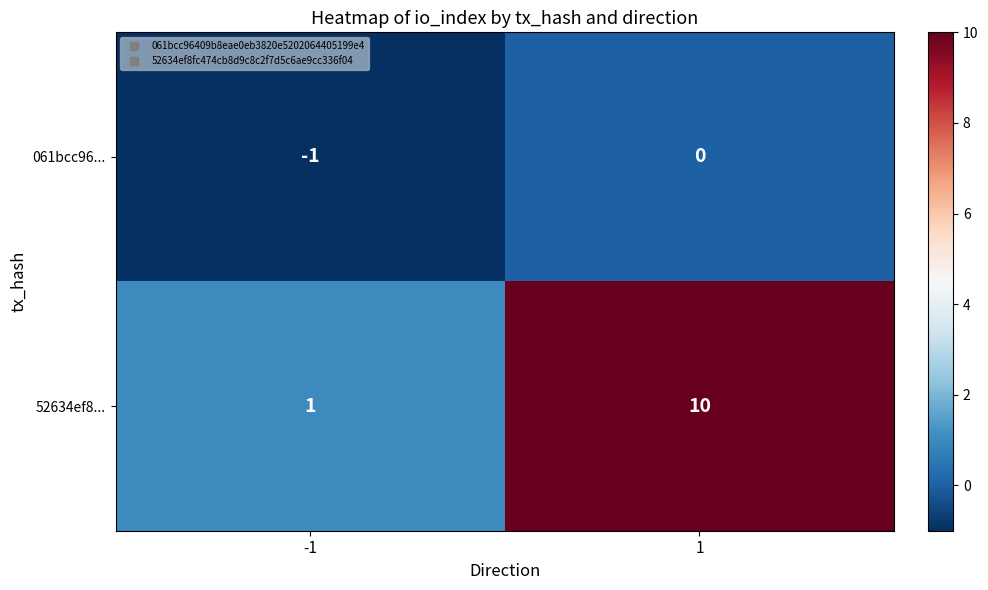

What is the average value of the 52634ef8... series?

6